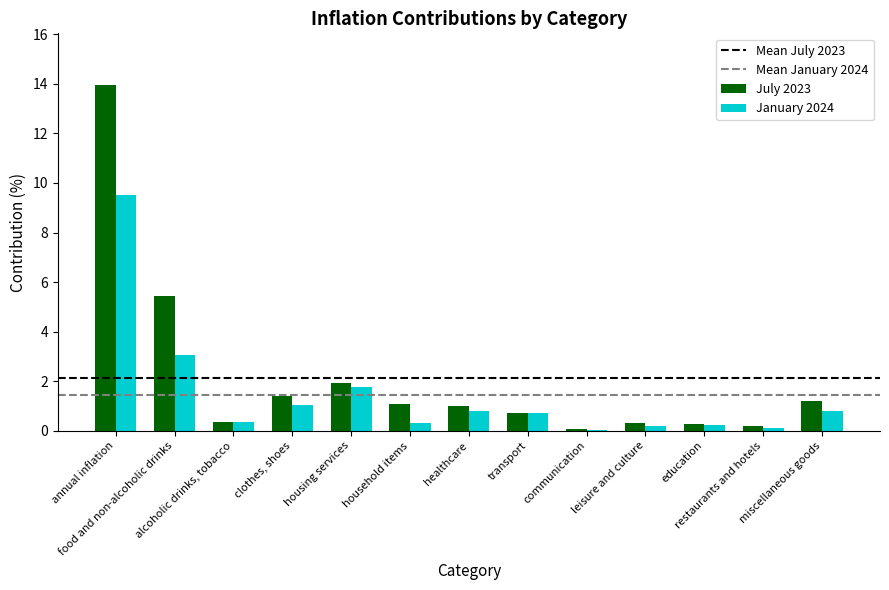

What is the difference between the January 2024 values at leisure and culture and housing services?

1.6